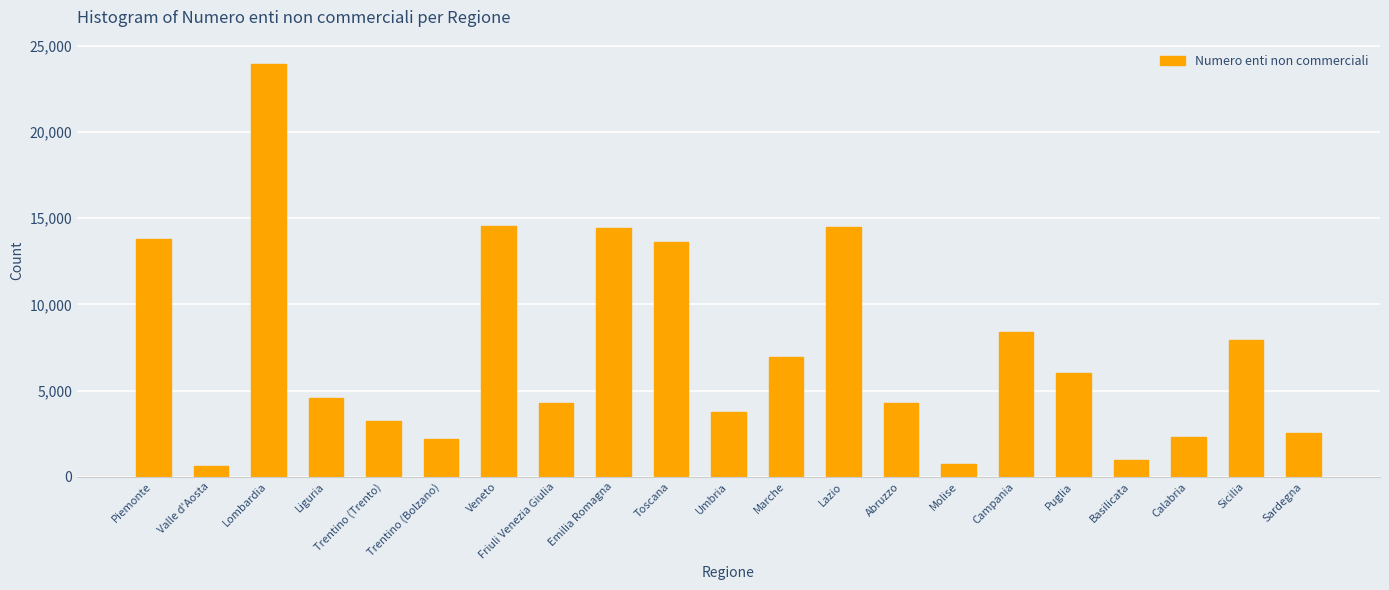

What value does the data have at Veneto, to the nearest 10?

14570